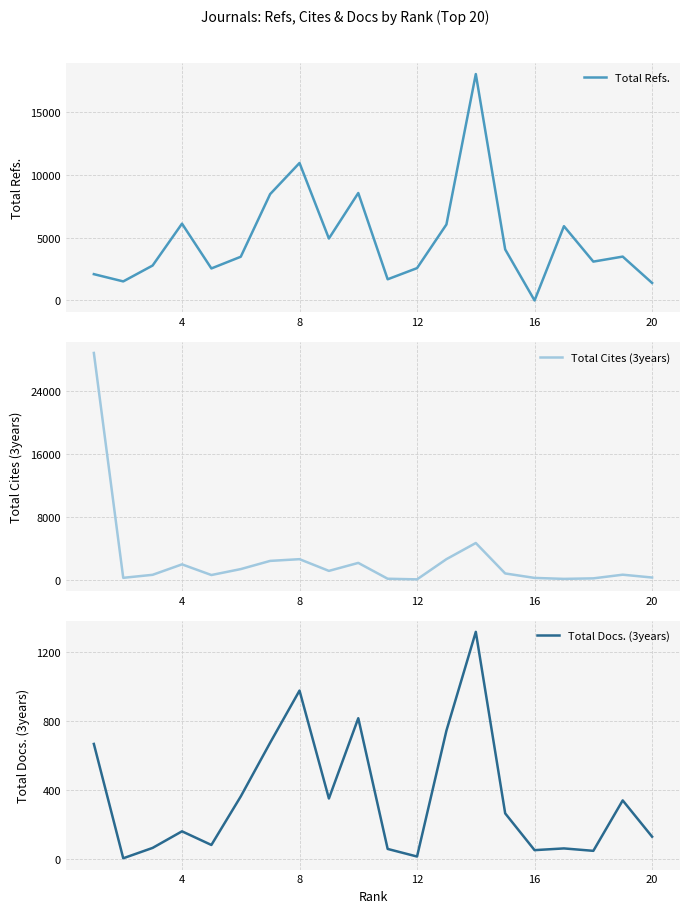

The value of Total Refs. at 8 is 2194. True or false?

False